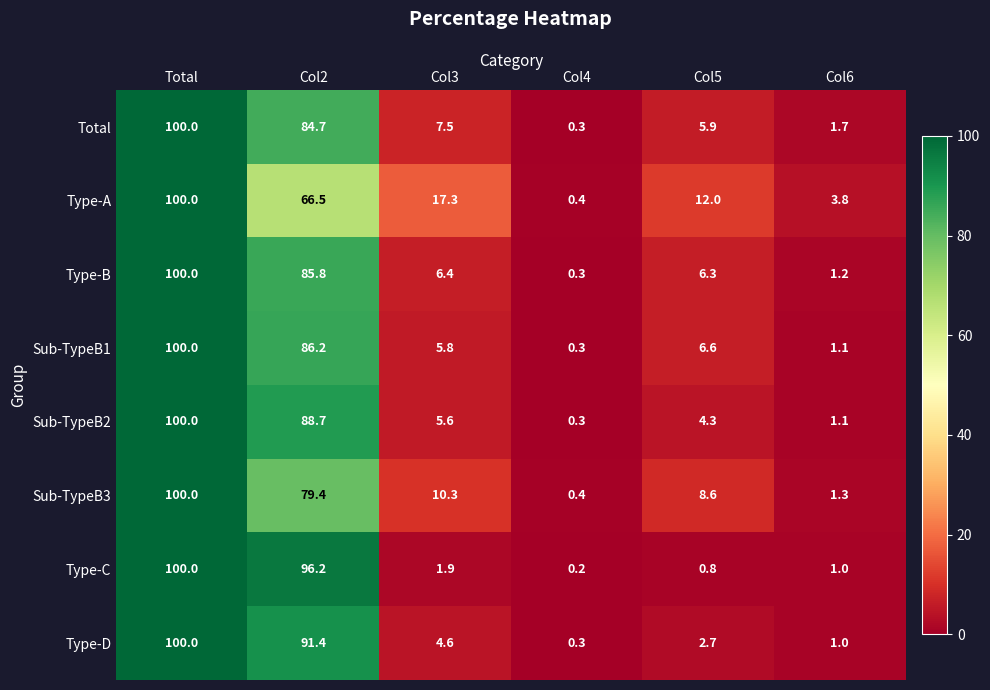

True or false: Total has a value of 100.0 at Total.

True